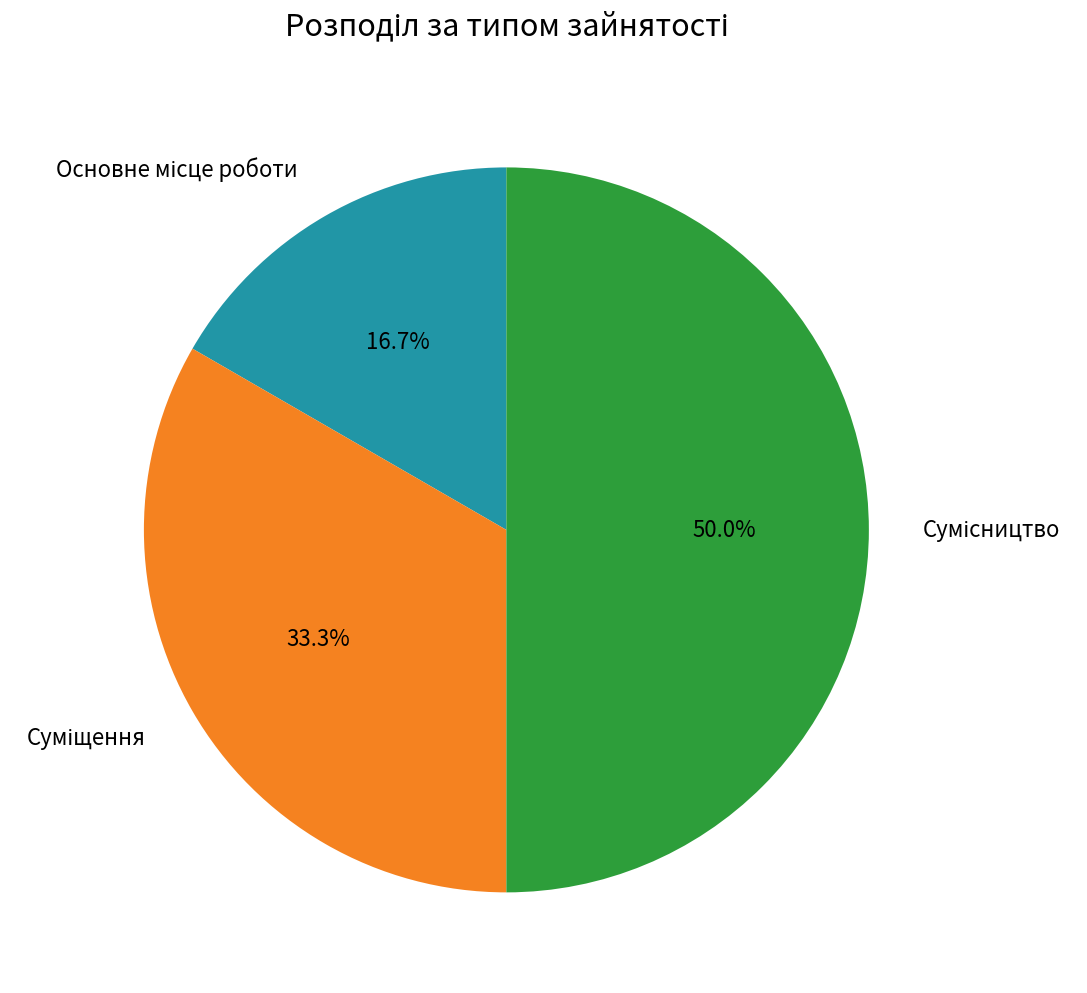

Count the number of slices in the pie.

3